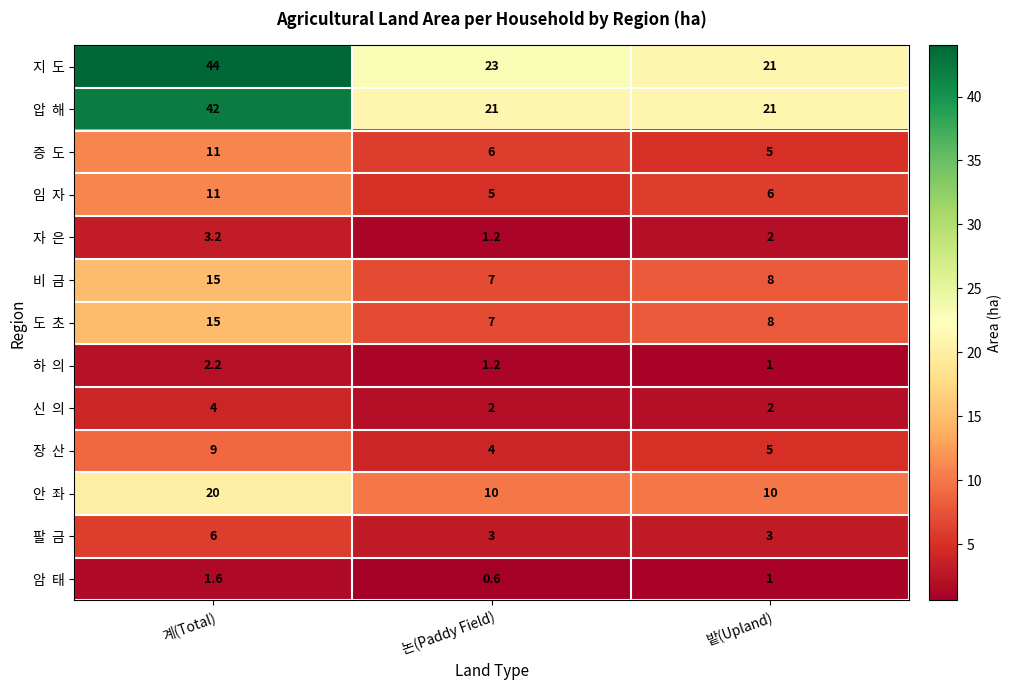

What is the difference between the highest and lowest values at 밭(Upland)?

20.0